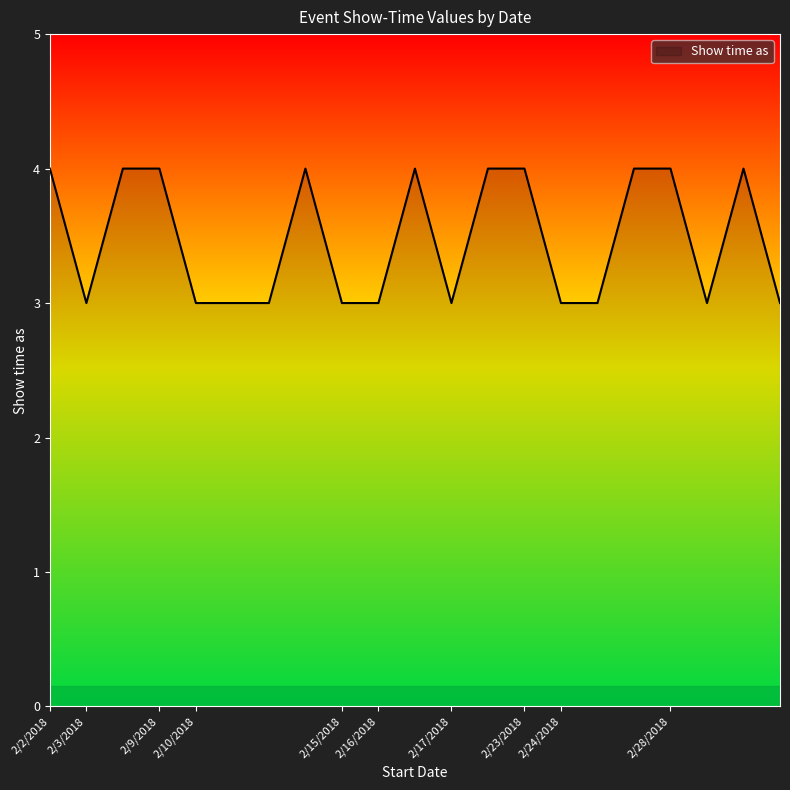

What is the minimum value shown in the chart?

3